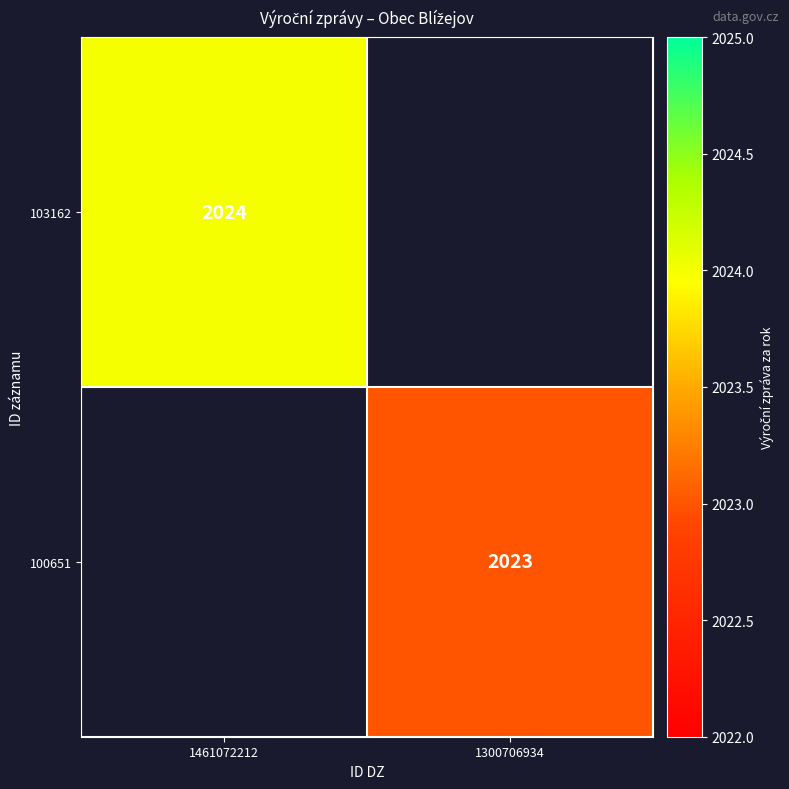

How many distinct data groups are displayed?

2